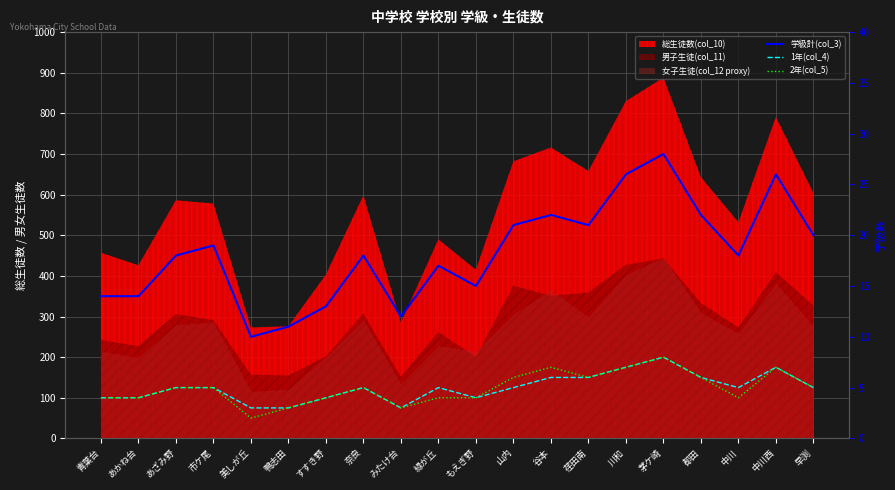

The value of 2年(col_5) at 中川 is 4. True or false?

True